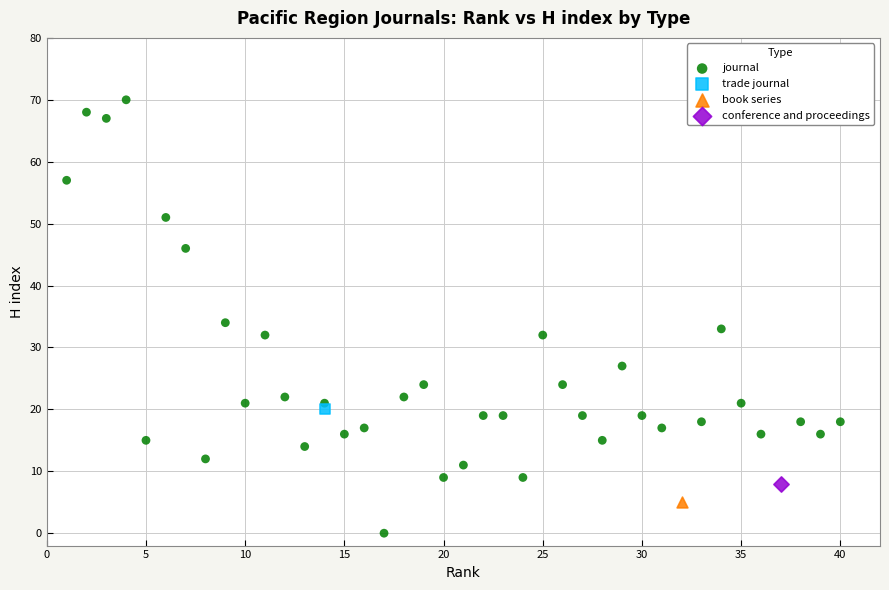

What are all the series names shown in the legend?

journal, trade journal, book series, conference and proceedings